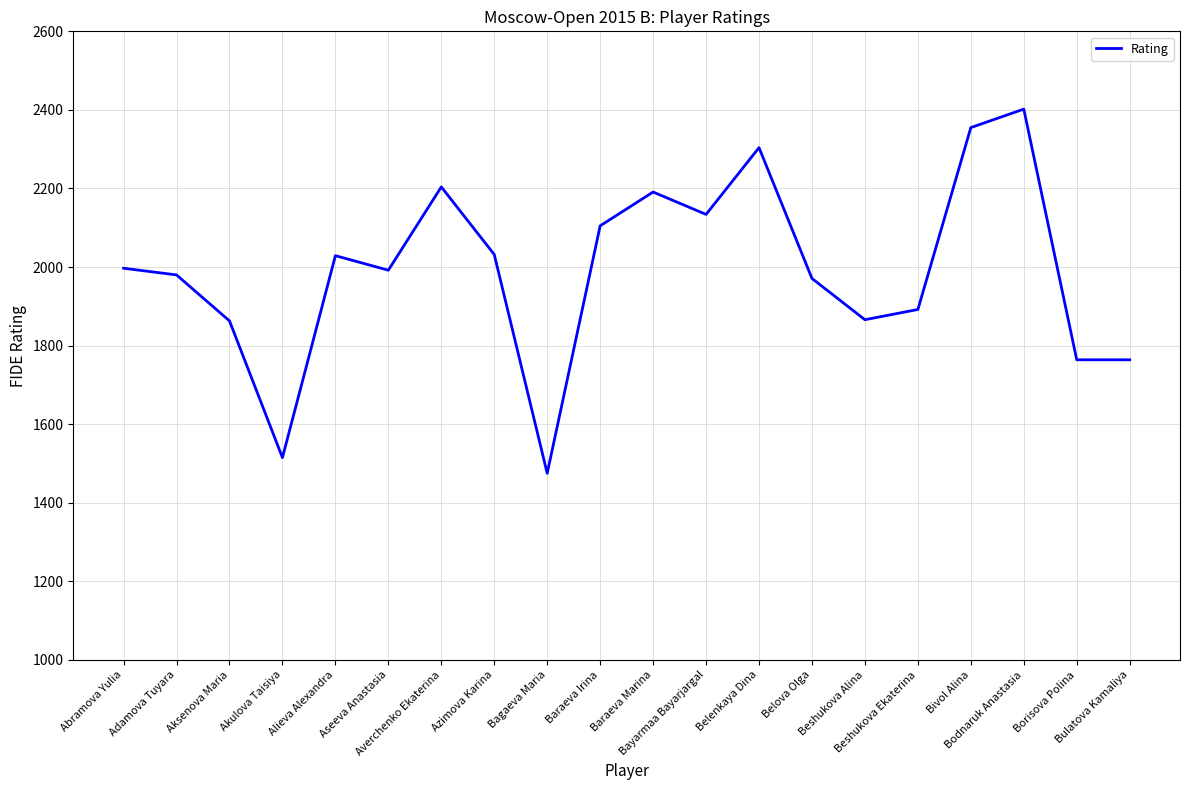

Count the number of data series in this chart.

1